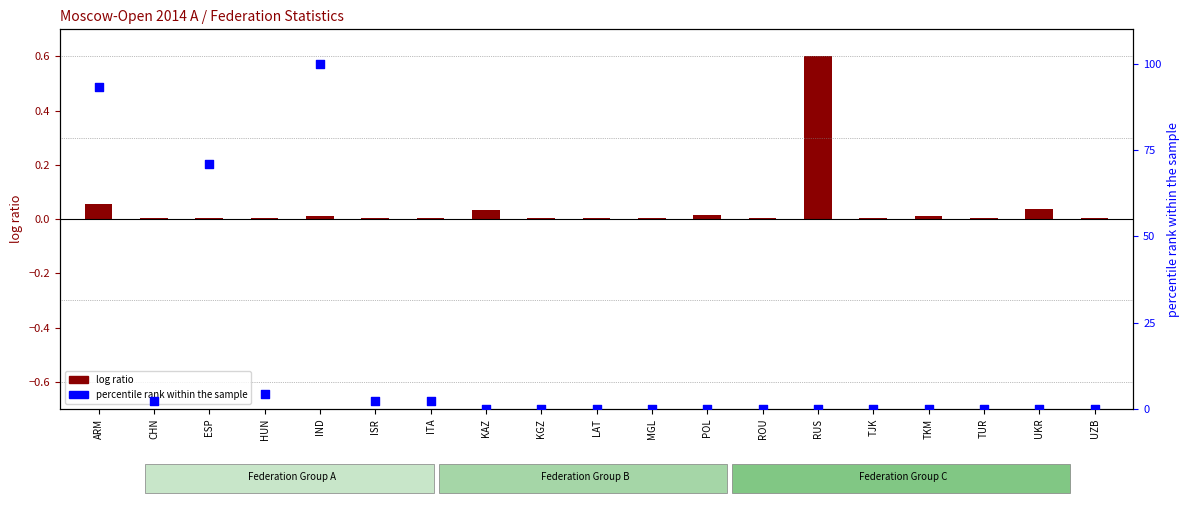

Which series reaches the minimum Y coordinate?

percentile rank within the sample